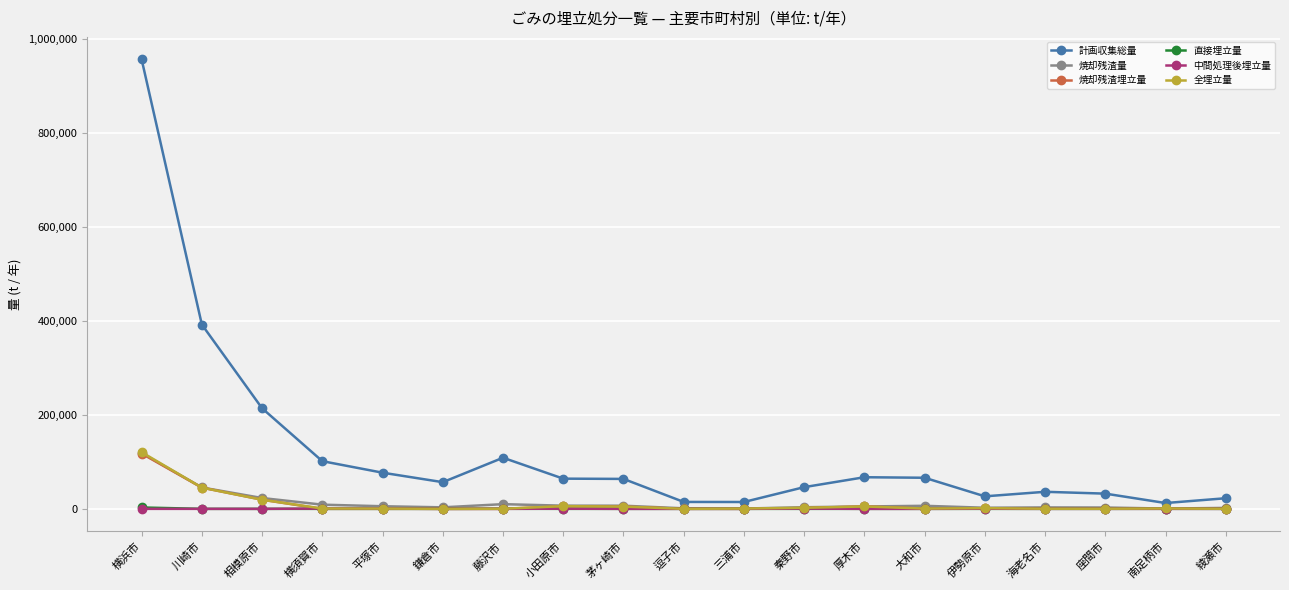

What are all the series names shown in the legend?

計画収集総量, 焼却残渣量, 焼却残渣埋立量, 直接埋立量, 中間処理後埋立量, 全埋立量